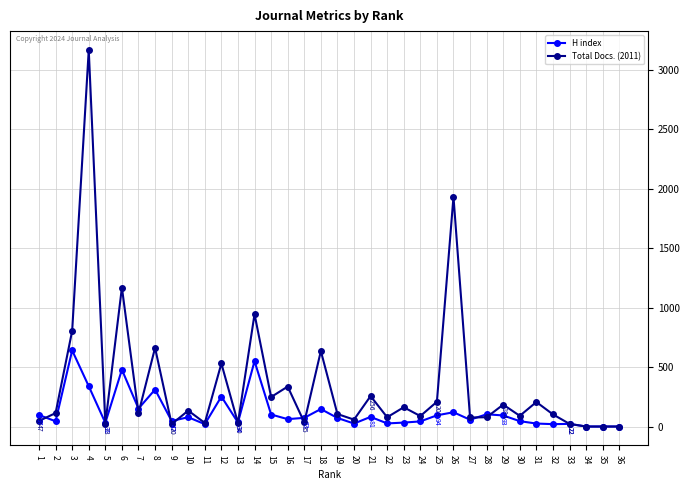

Where is the first local minimum for Total Docs. (2011)?

5